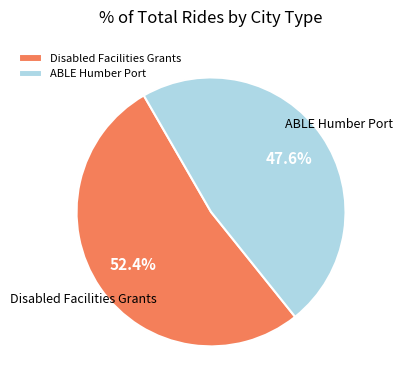

How many slices are in this pie chart?

2